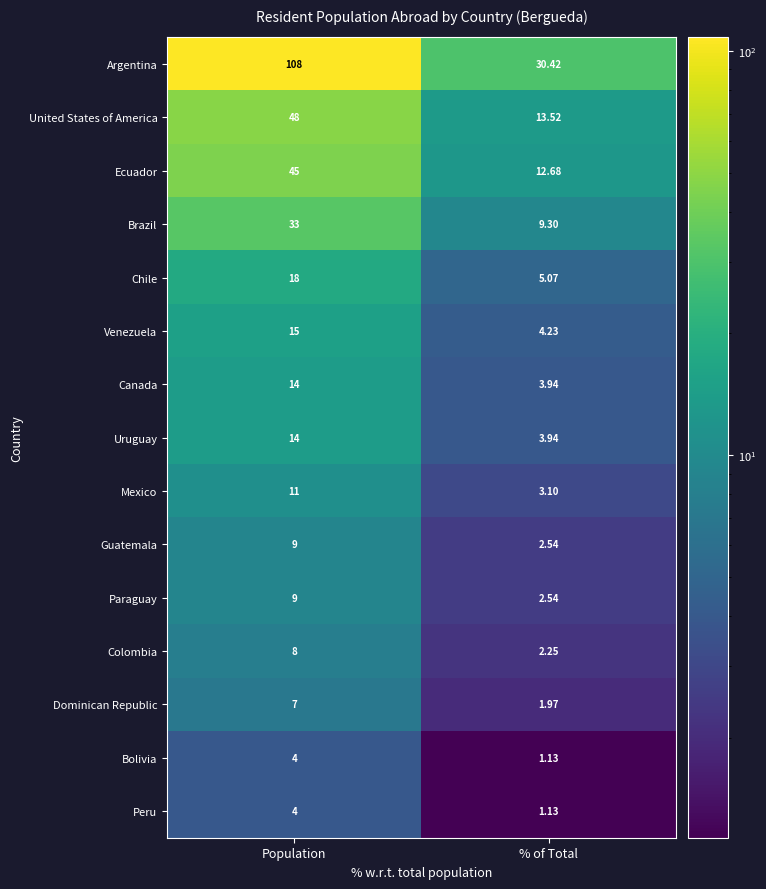

Rank the categories by Bolivia value from highest to lowest.

Population, % of Total